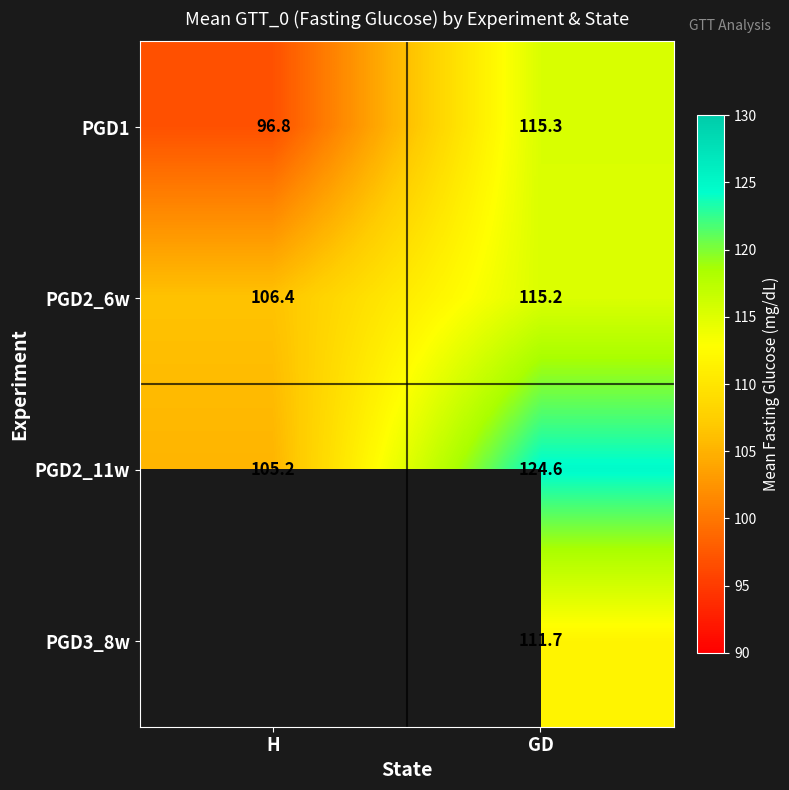

Rank the series at GD from highest to lowest value.

PGD2_11w, PGD1, PGD2_6w, PGD3_8w